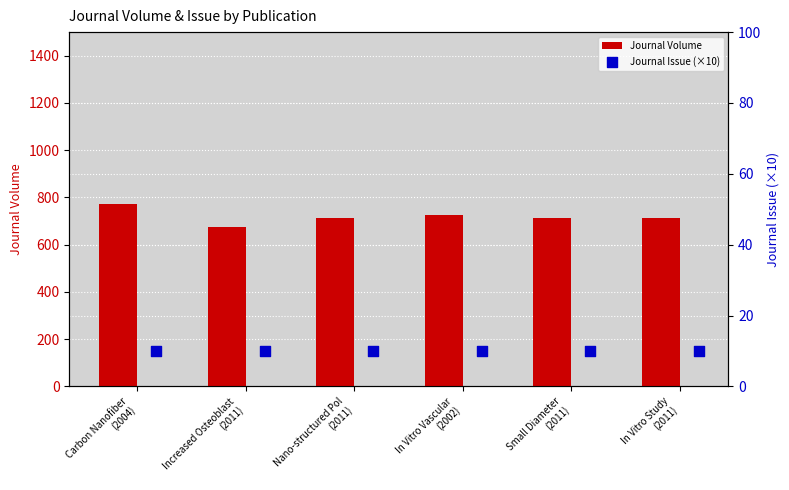

What is the minimum value for Journal Volume?

676